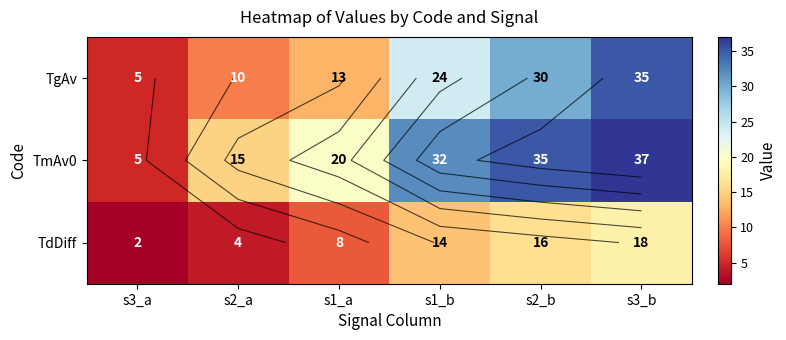

At s3_a, list the series in order from smallest to largest.

TdDiff, TgAv, TmAv0